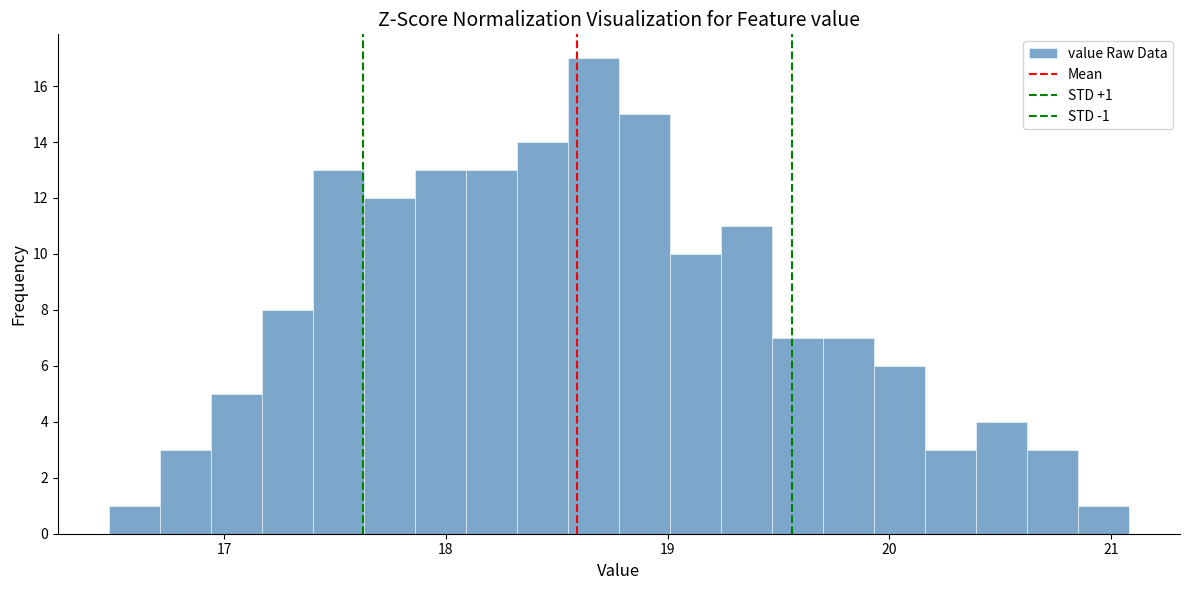

Around what value on the x-axis is the tallest bar? Give the approximate position of its centre, as read against the axis.

18.7